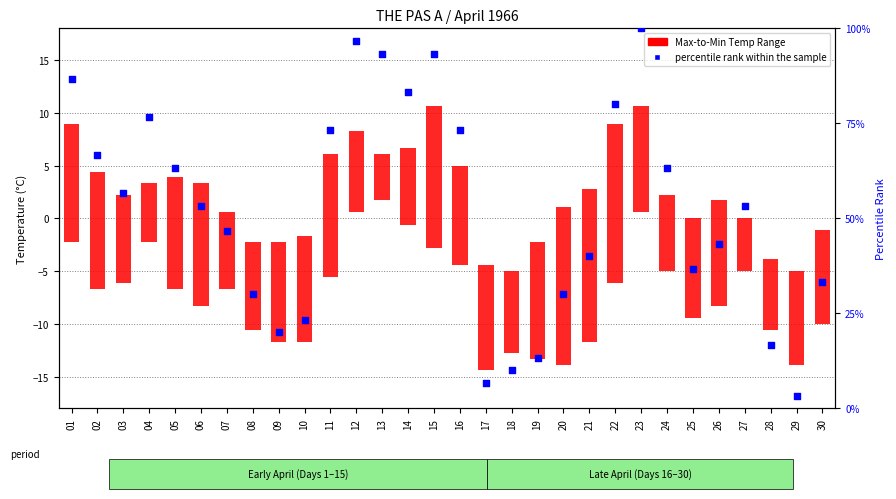

At which category is the sum across all series the highest?

23